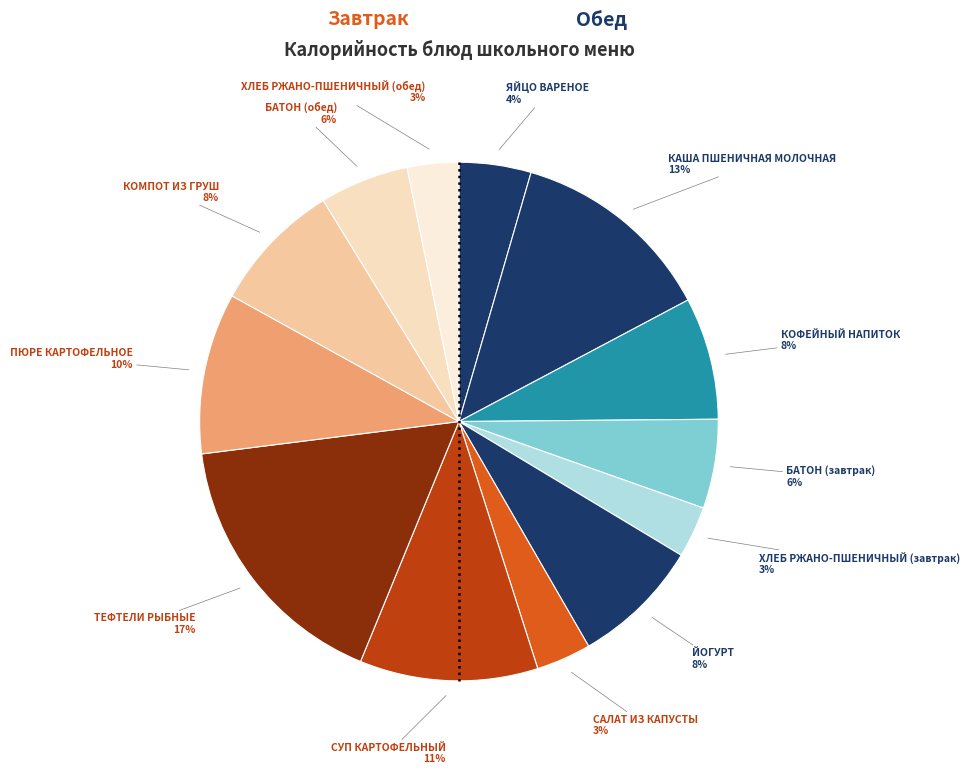

How many segments does this pie chart have?

13